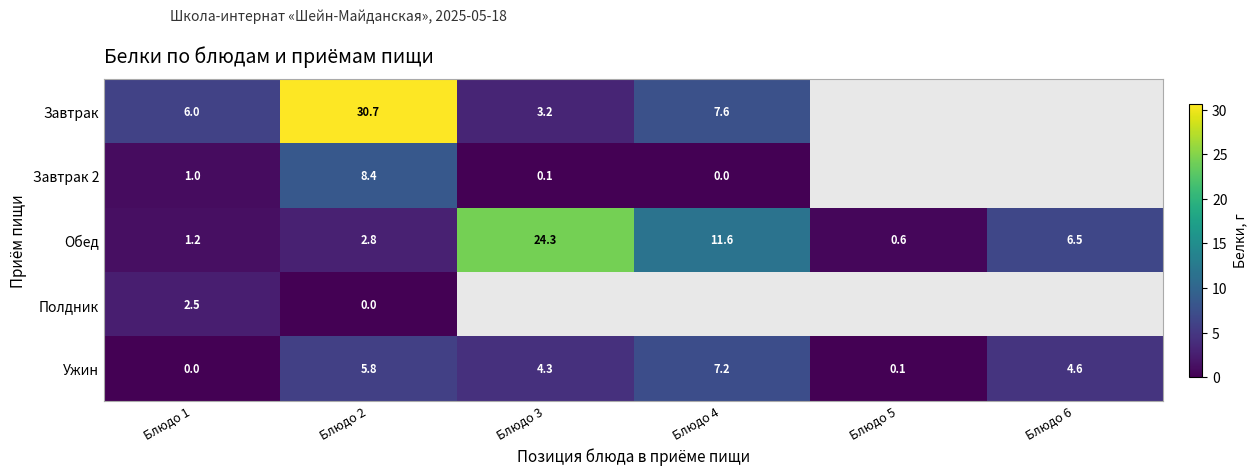

The value of Ужин at Блюдо 5 is 0.1. True or false?

True